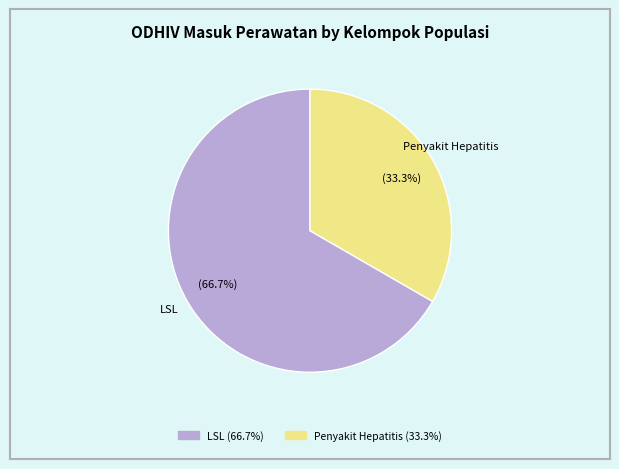

Does any single category account for the majority?

Yes